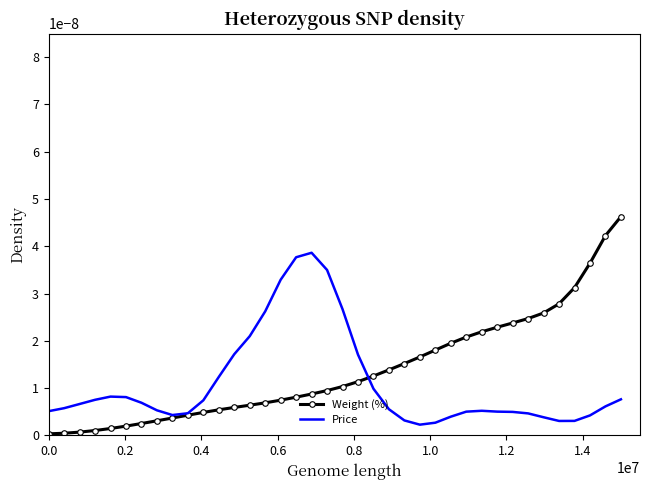

Rank the series by their maximum value, from lowest to highest.

Price, Weight (%)